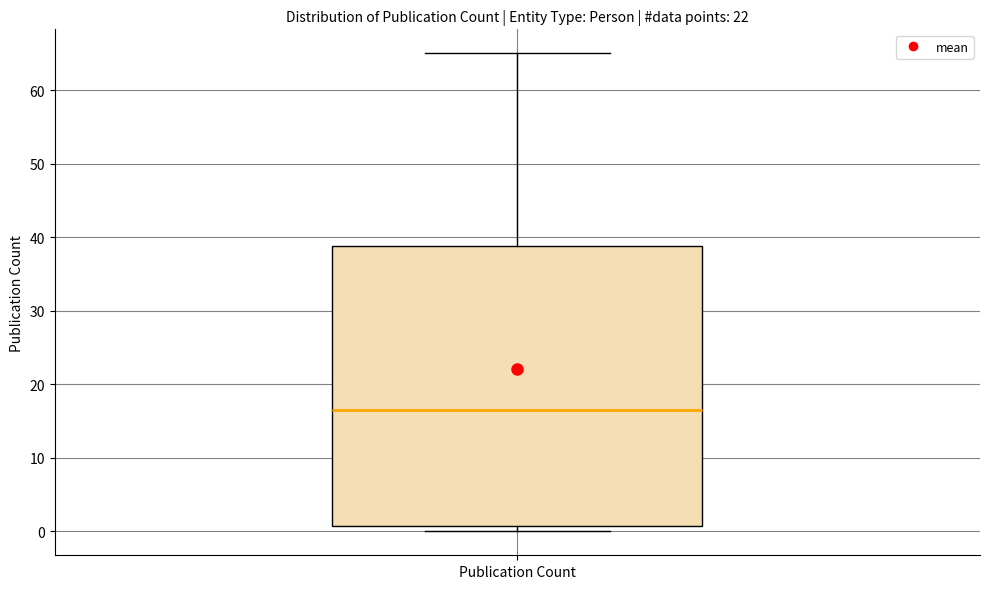

Read this box plot against the y-axis: the position of the median line, the range covered by the box, and the ends of both whiskers. The values are not printed on the chart, so give them approximately, as read against the axis.

median 17, box 1 to 39, whiskers 0 to 65